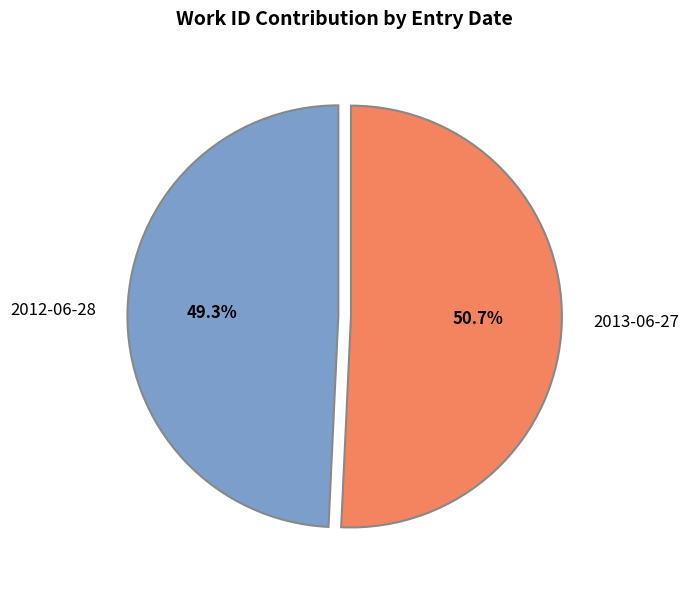

What is the ratio of the value at 2013-06-27 to the value at 2012-06-28?

1.0